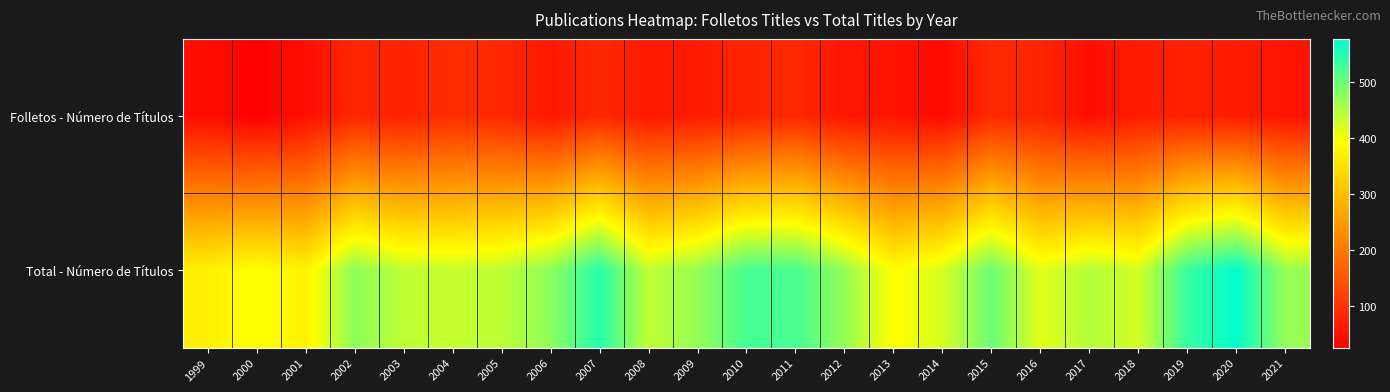

What is the total value across all series at 2003?

514